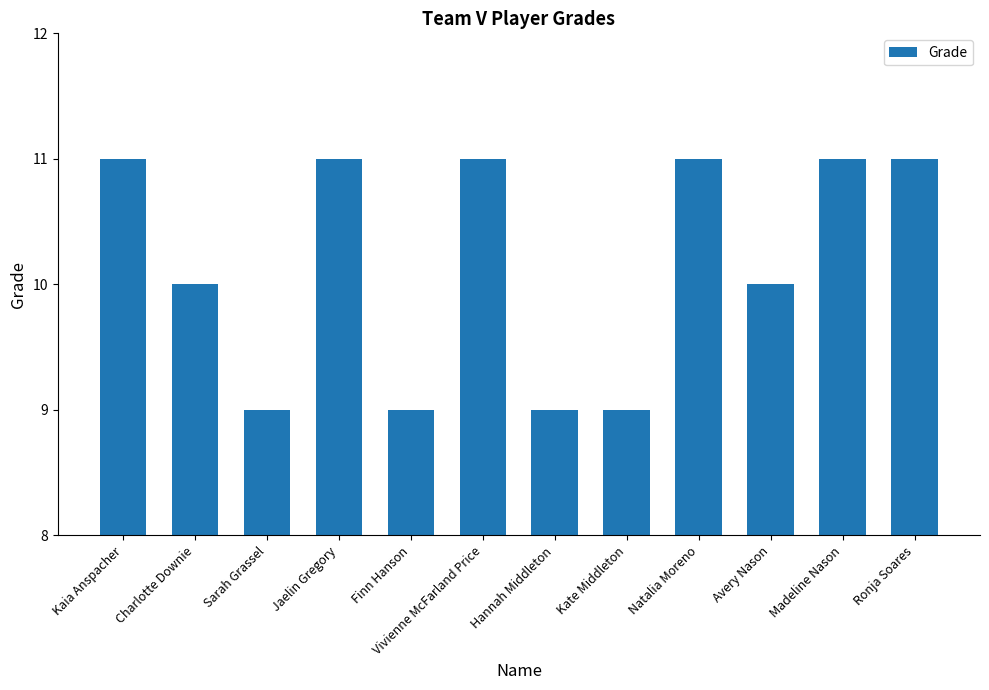

The value at Charlotte Downie is 14. True or false?

False